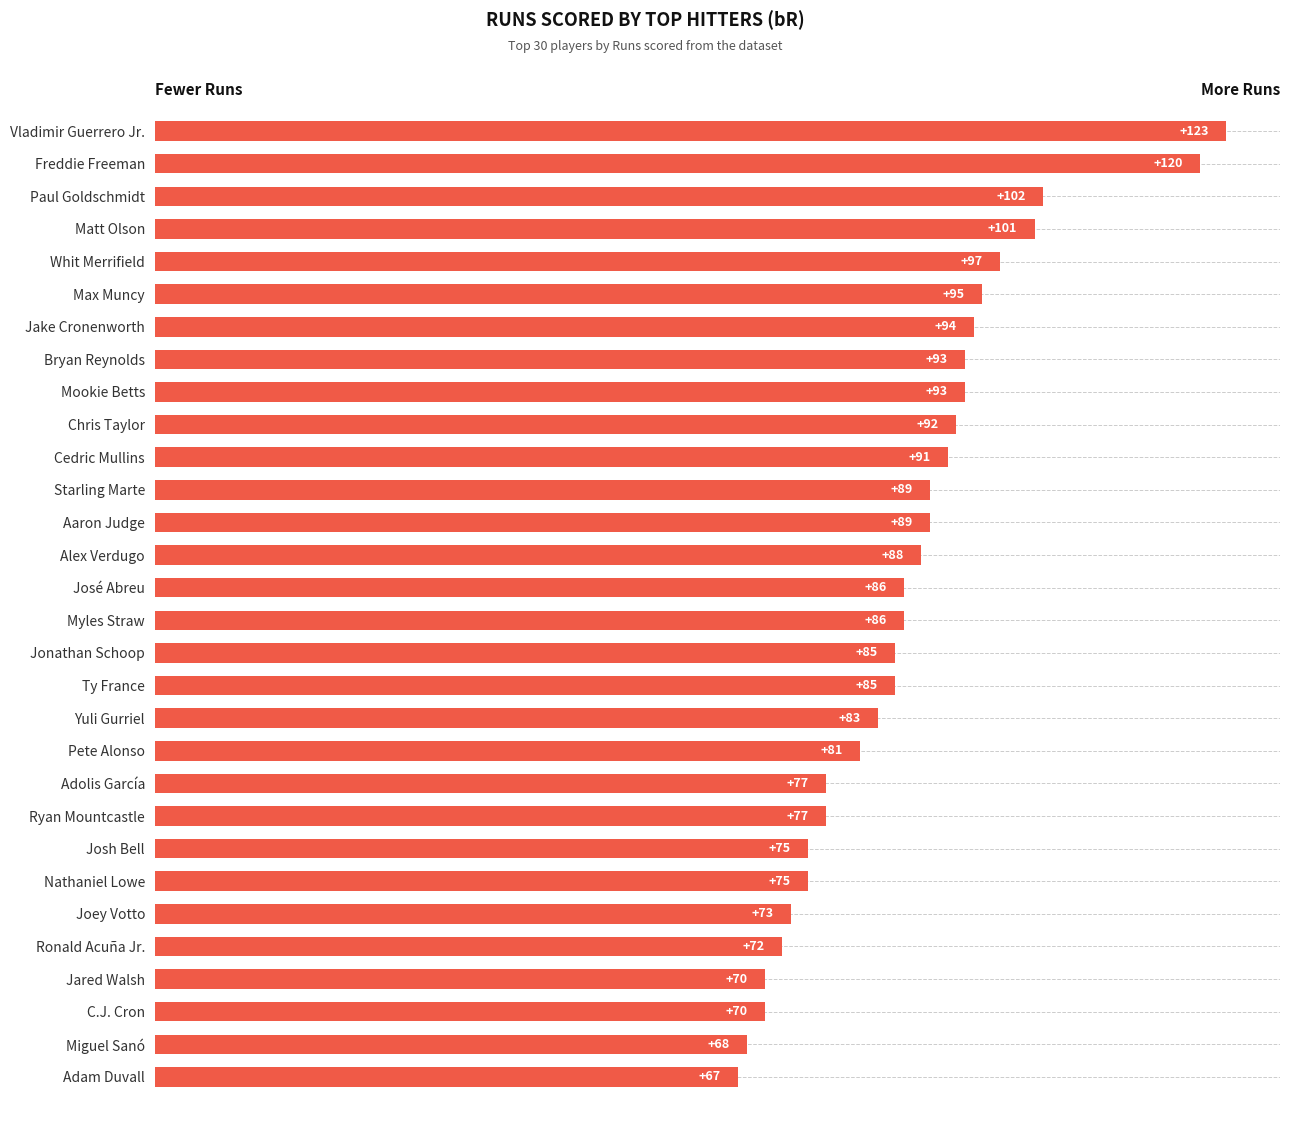

Does the chart contain any negative values?

No